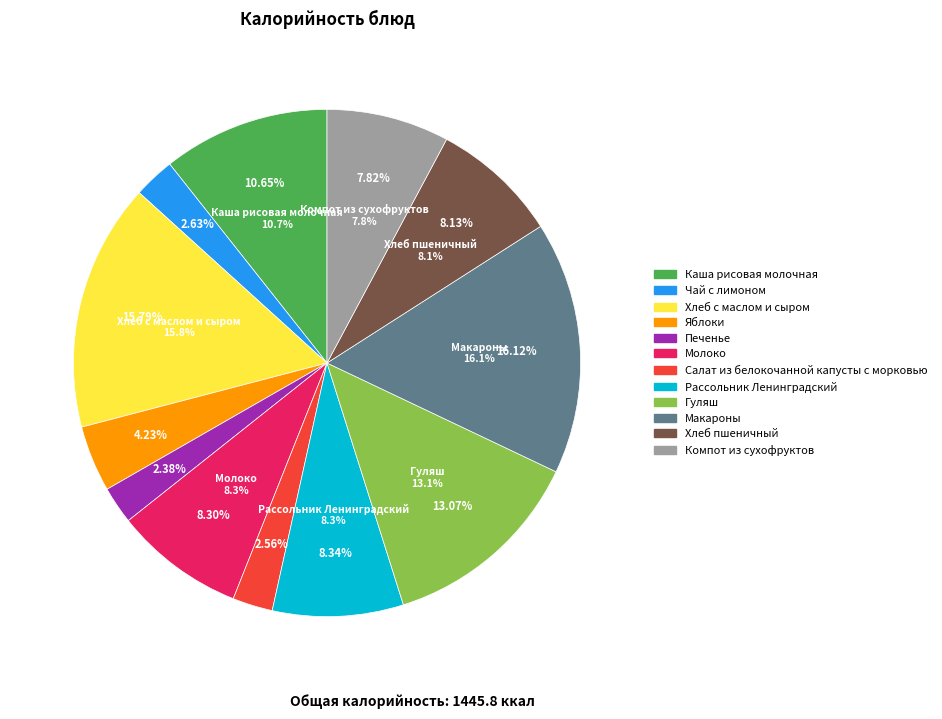

What percentage is NOT represented by Макароны?

83.9%